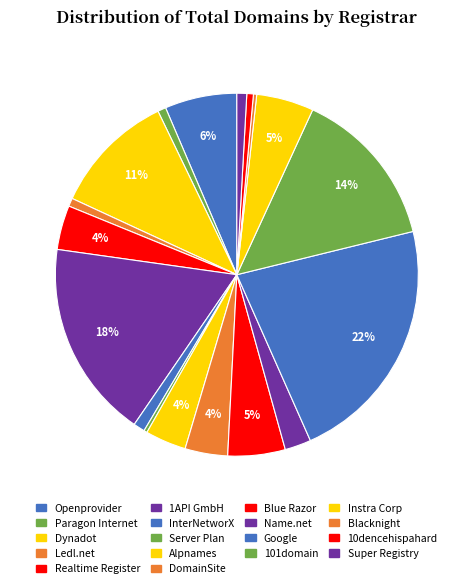

True or false: Blacknight accounts for 1% of the total.

False